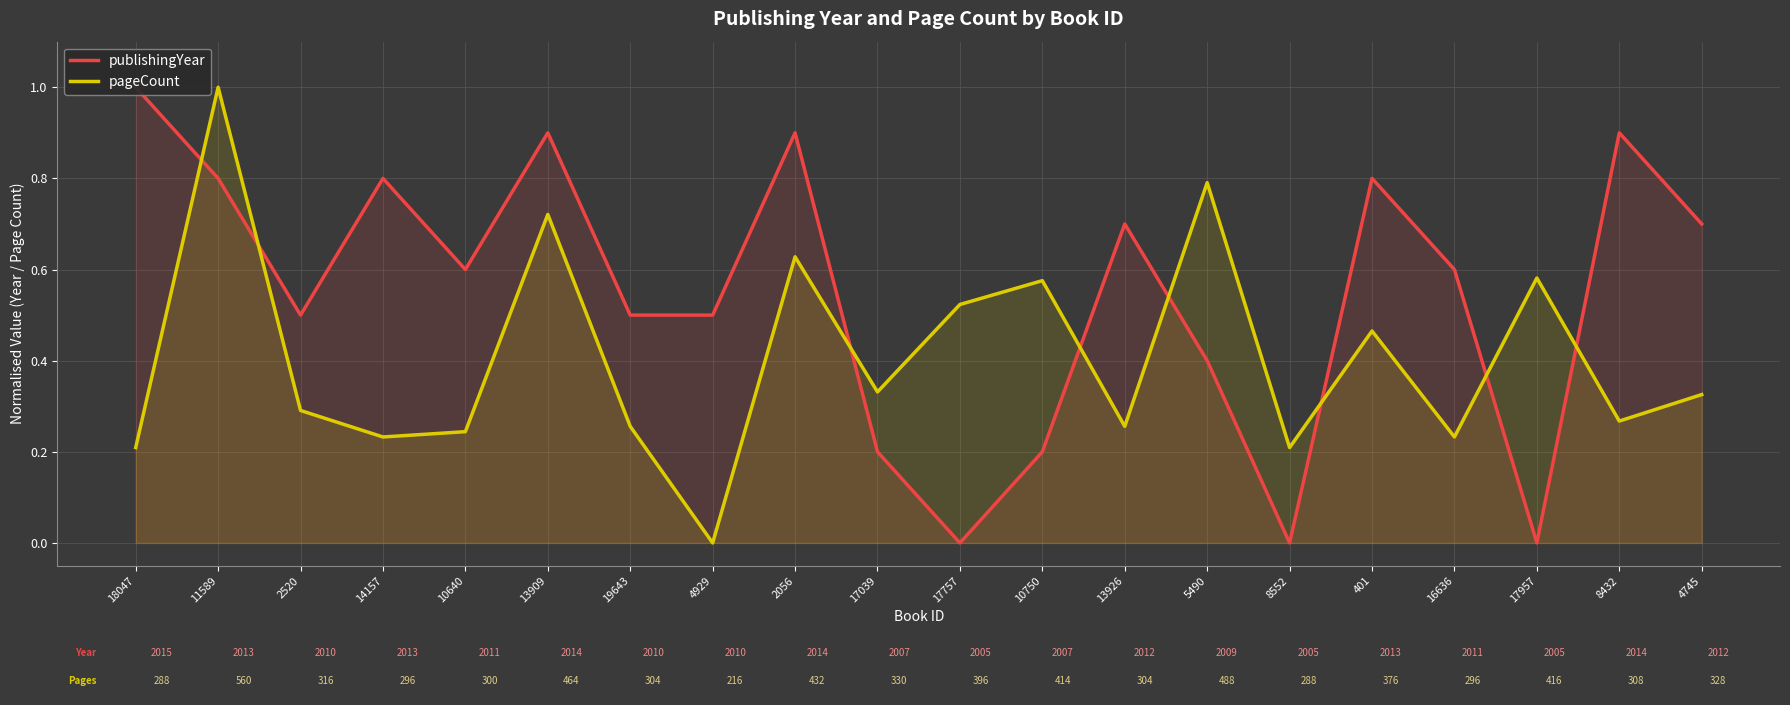

What is the sum of the pageCount values at 17757 and 4929?

0.5